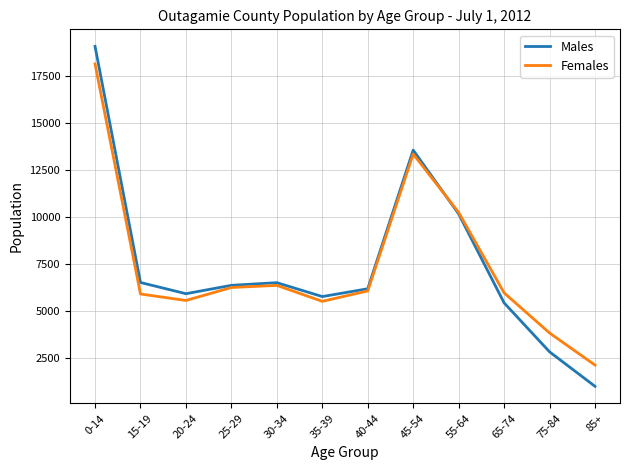

True or false: Males and Females cross at least once.

True